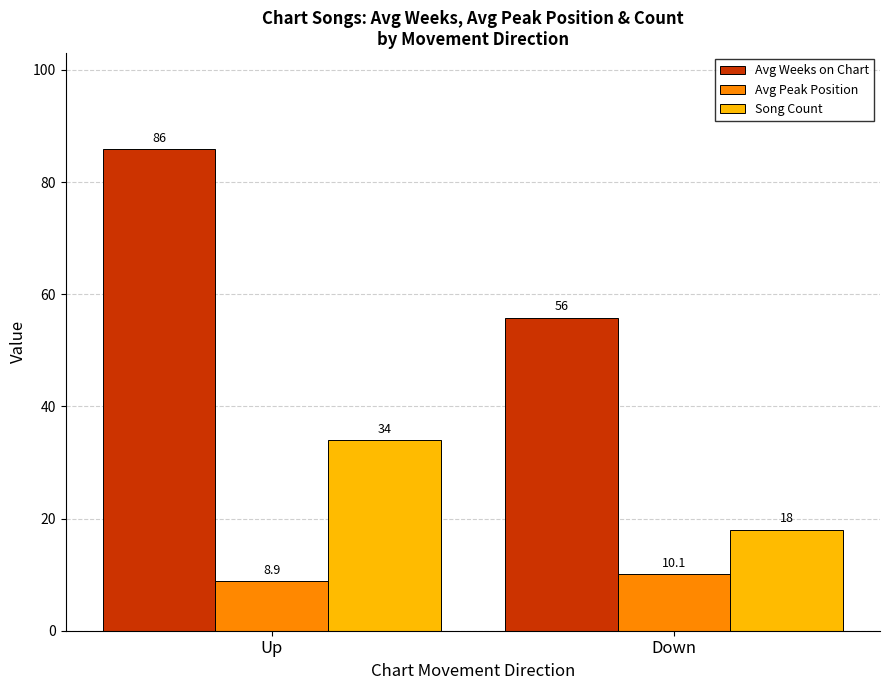

What is the value of the Avg Weeks on Chart bar at the 1st from the left?

85.8